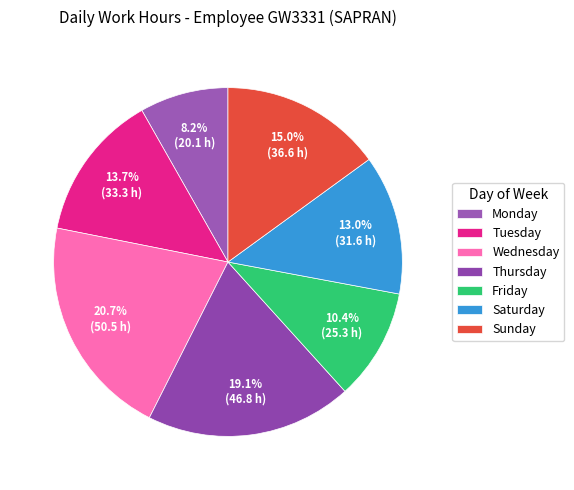

Count the number of slices in the pie.

7